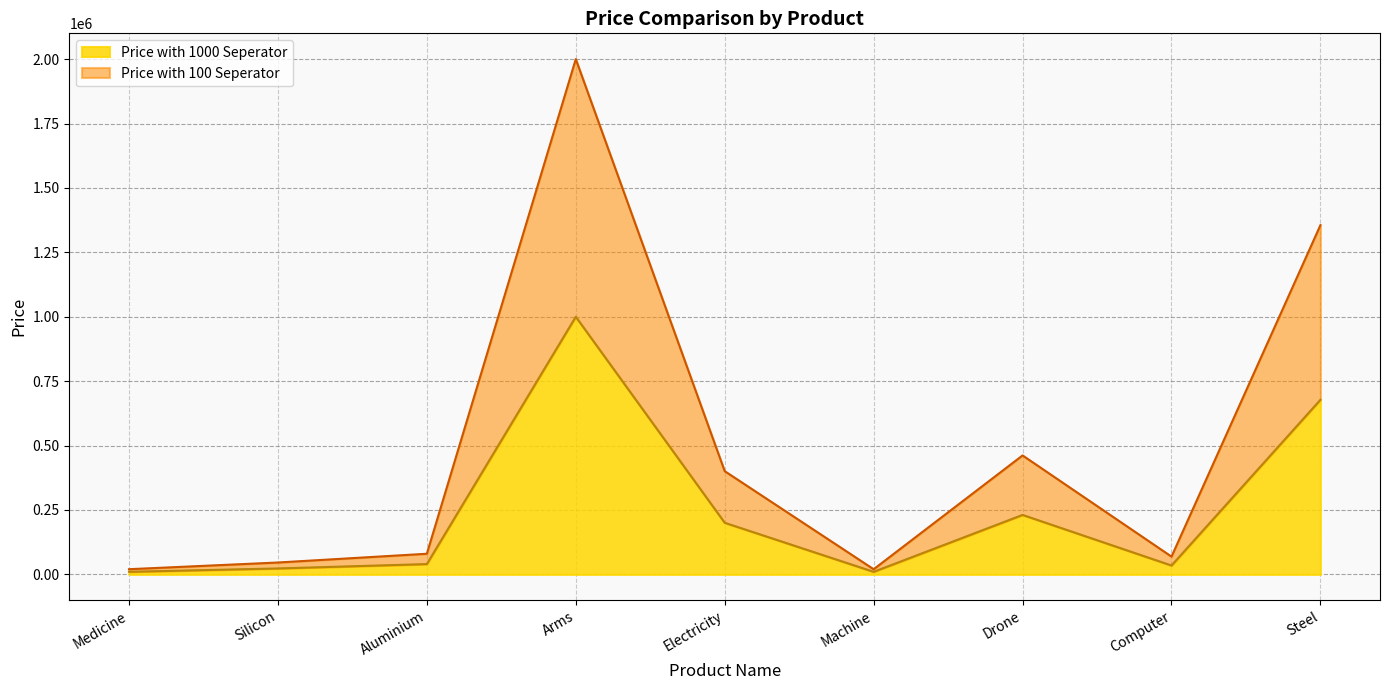

Which category has the highest value in the Price with 100 Seperator series?

Arms